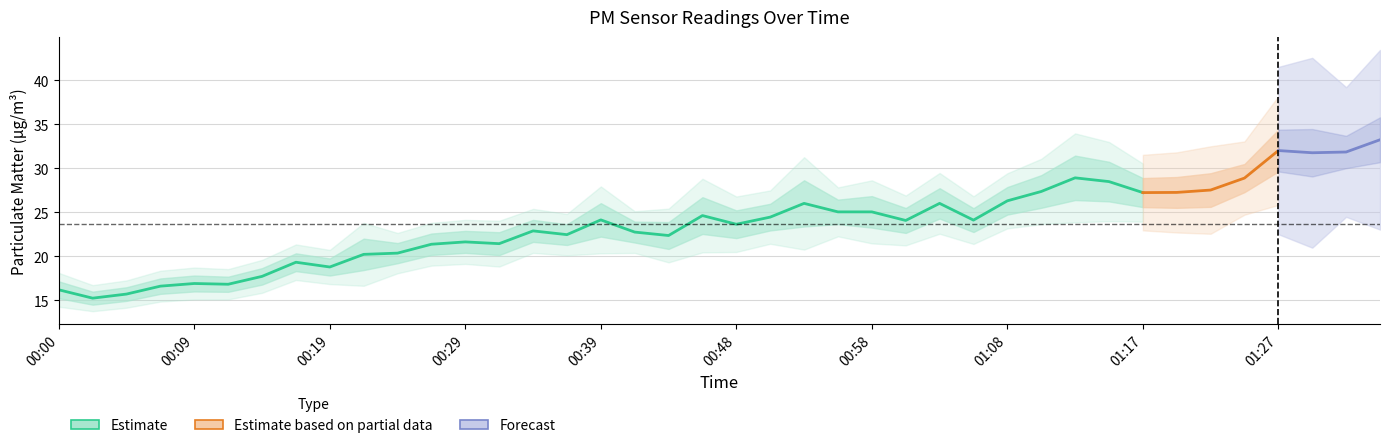

Reading left to right, extract all data points from this chart.

P1: 00:00=17.2	00:02=16.0	00:05=16.5	00:07=17.5	00:09=17.8	00:12=17.7	00:14=18.7	00:17=20.4	00:19=19.8	00:22=22.0	00:24=21.5	00:26=22.6	00:29=22.9	00:31=22.8	00:34=24.1	00:36=23.6	00:39=26.1	00:41=23.9	00:43=23.9	00:46=26.7	00:48=25.2	00:51=26.0	00:53=28.6	00:56=26.4	00:58=26.9	01:00=25.5	01:03=27.8	01:05=25.5	01:08=27.9	01:10=29.2	01:13=31.4	01:15=30.8	01:17=28.9	01:20=29.0	01:22=29.4	01:25=30.5	01:27=34.4	01:30=34.5	01:32=33.7	01:35=35.8
P2: 00:00=15.2	00:02=14.5	00:05=14.9	00:07=15.8	00:09=16.0	00:12=16.0	00:14=16.8	00:17=18.3	00:19=17.8	00:22=18.4	00:24=19.2	00:26=20.2	00:29=20.4	00:31=20.1	00:34=21.6	00:36=21.3	00:39=22.2	00:41=21.6	00:43=20.9	00:46=22.6	00:48=22.1	00:51=22.9	00:53=23.4	00:56=23.7	00:58=23.3	01:00=22.7	01:03=24.3	01:05=22.8	01:08=24.8	01:10=25.5	01:13=26.4	01:15=26.2	01:17=25.6	01:20=25.5	01:22=25.6	01:25=27.3	01:27=29.6	01:30=29.1	01:32=30.0	01:35=30.7